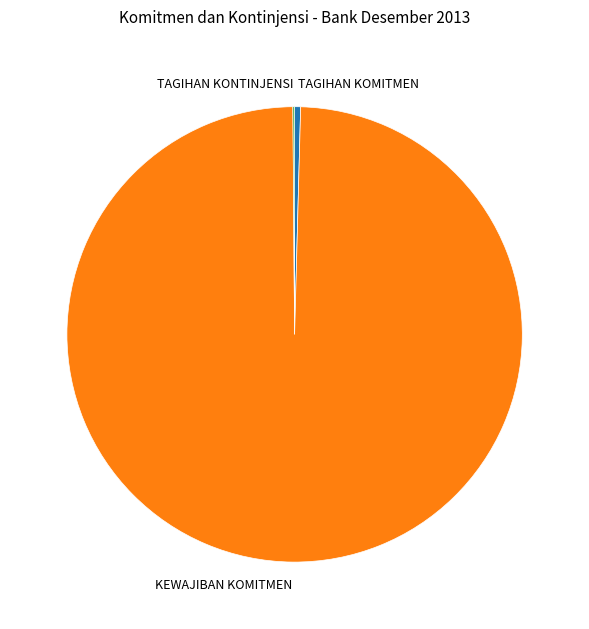

Does KEWAJIBAN KOMITMEN account for over 50% of the chart?

Yes